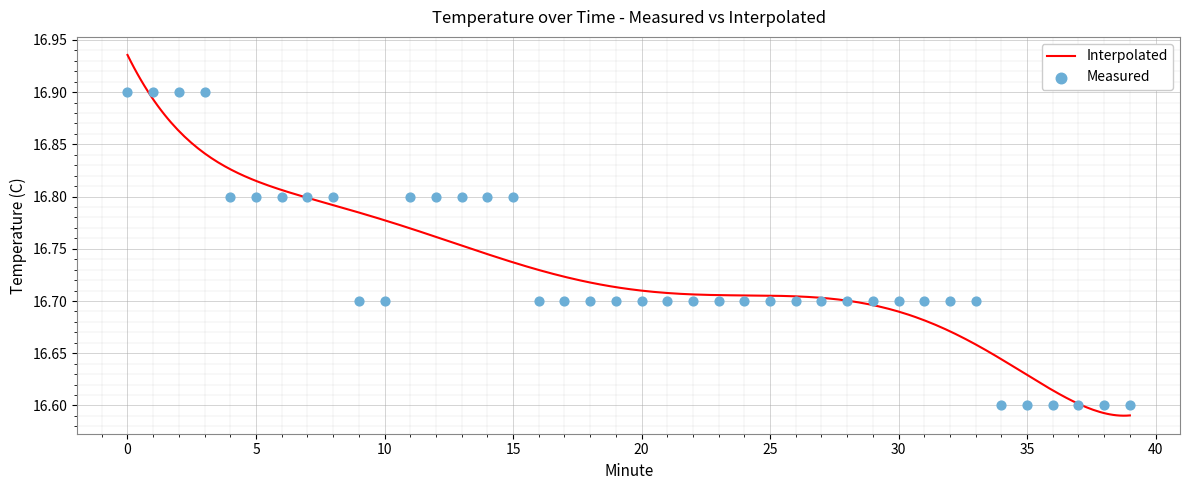

Which has a higher value, 6 or 25?

6